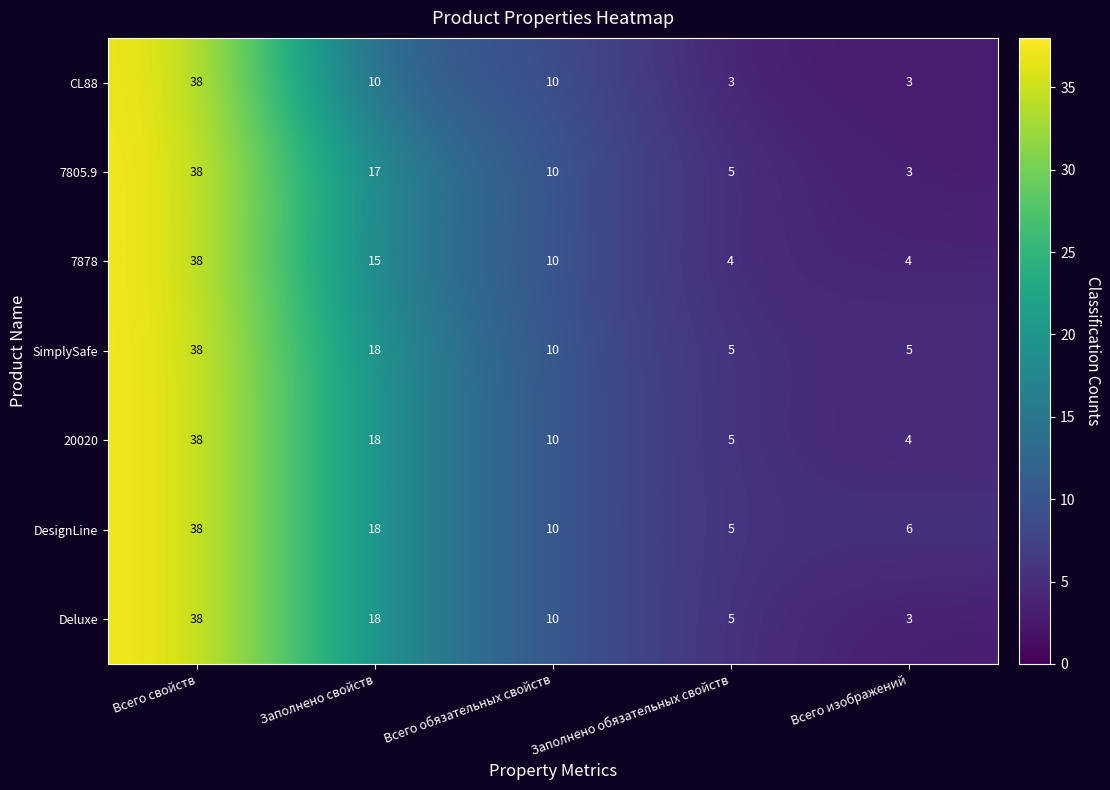

What is the approximate value of 7805.9 at Заполнено свойств, to the nearest 5?

15